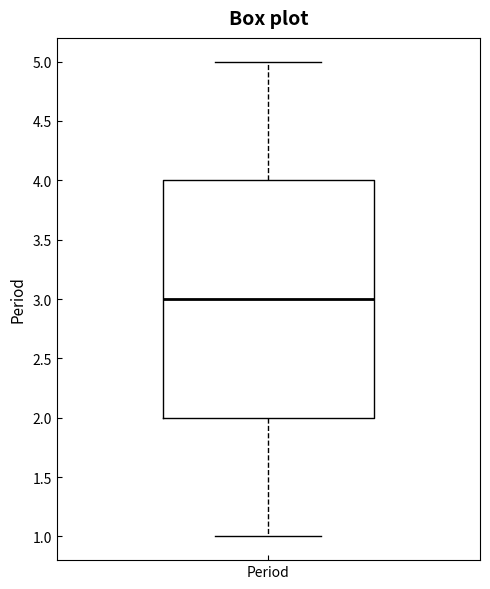

Transcribe this box plot: give where the median line is, the range the box spans, and where the two whiskers end, as read against the y-axis. The values are not printed on the chart, so give them approximately, as read against the axis.

median 3, box 2 to 4, whiskers 1 to 5